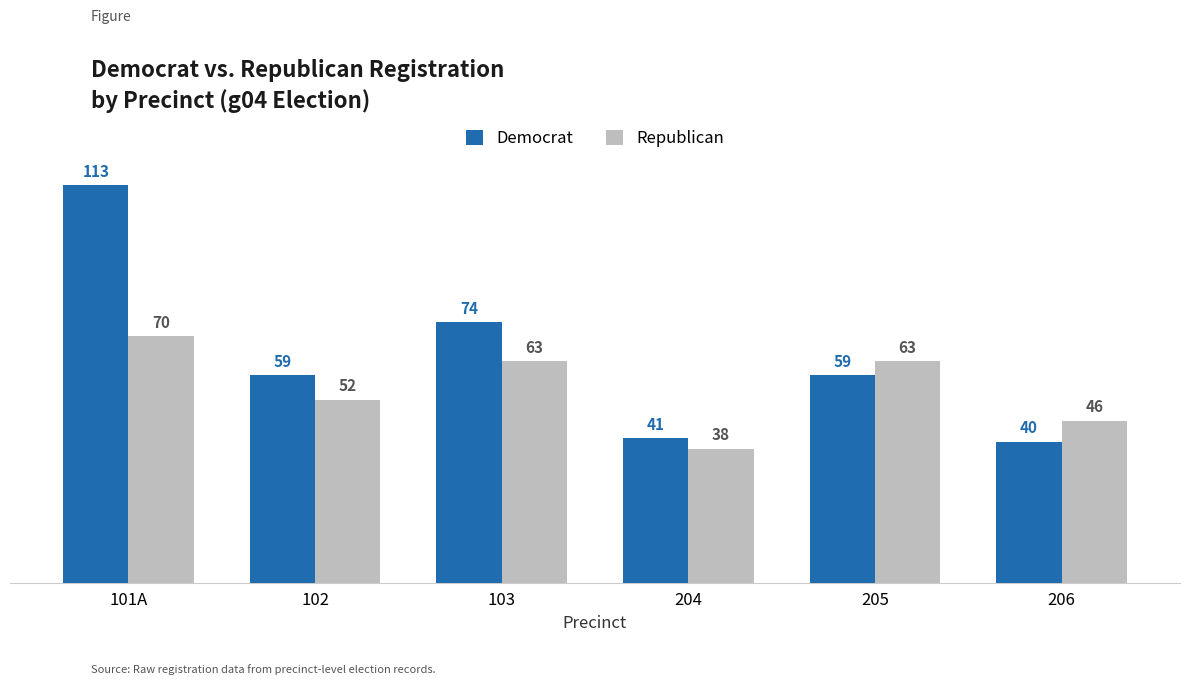

The Republican series shows 100 at 103. True or false?

False